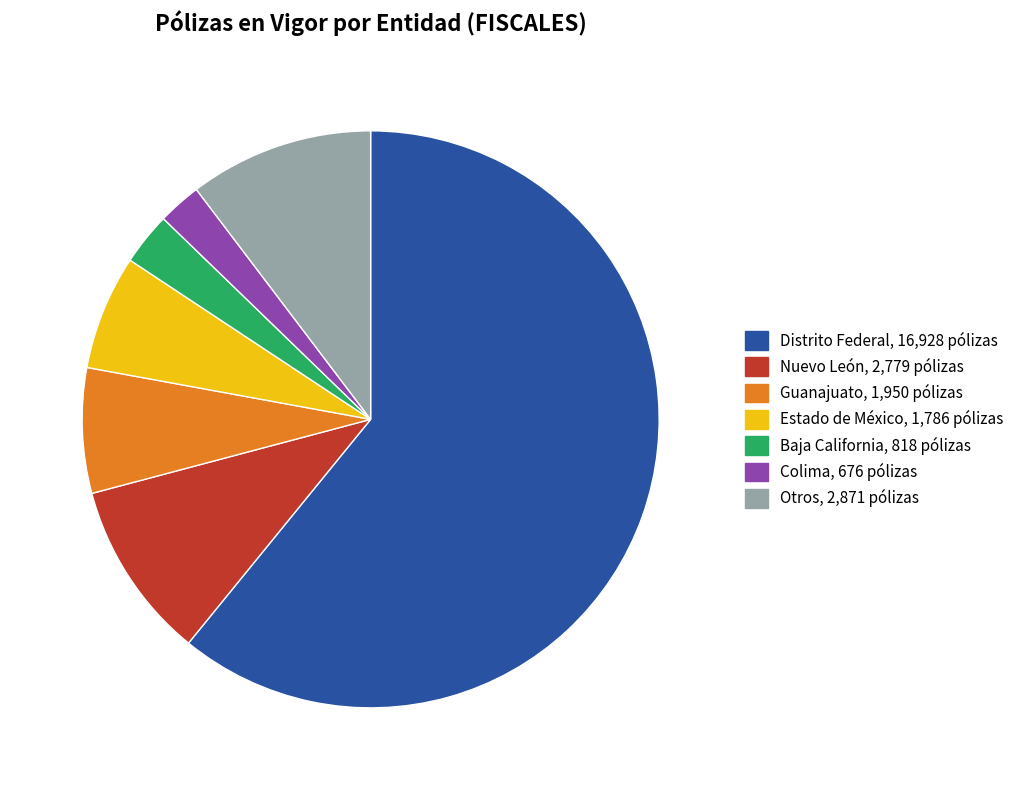

Is there a majority slice in this chart?

Yes